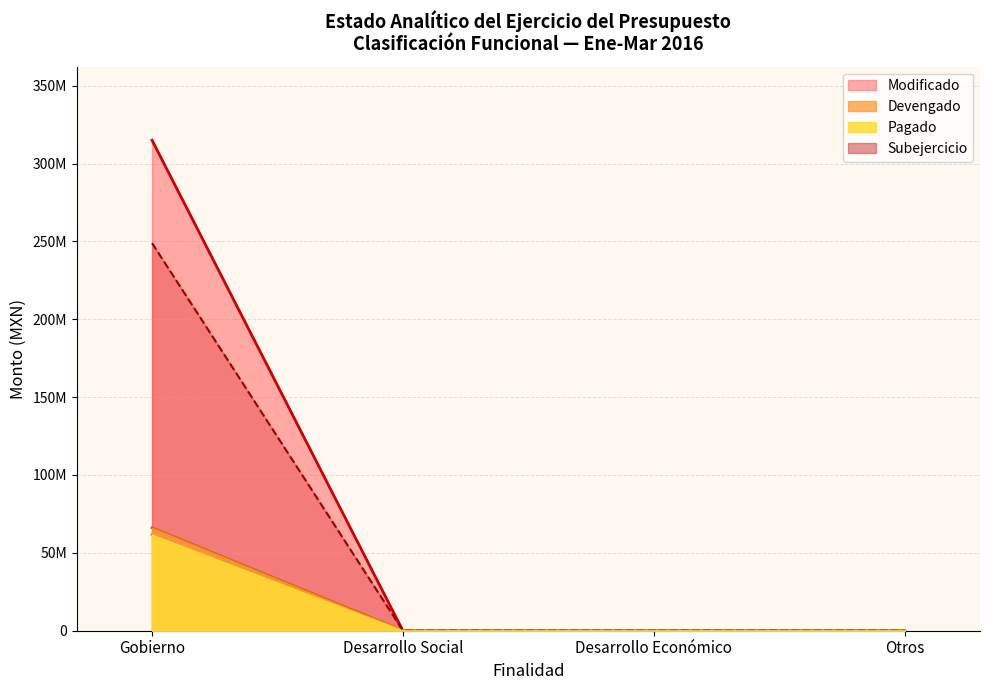

The chart shows a value of 66062727 at Gobierno. True or false?

True